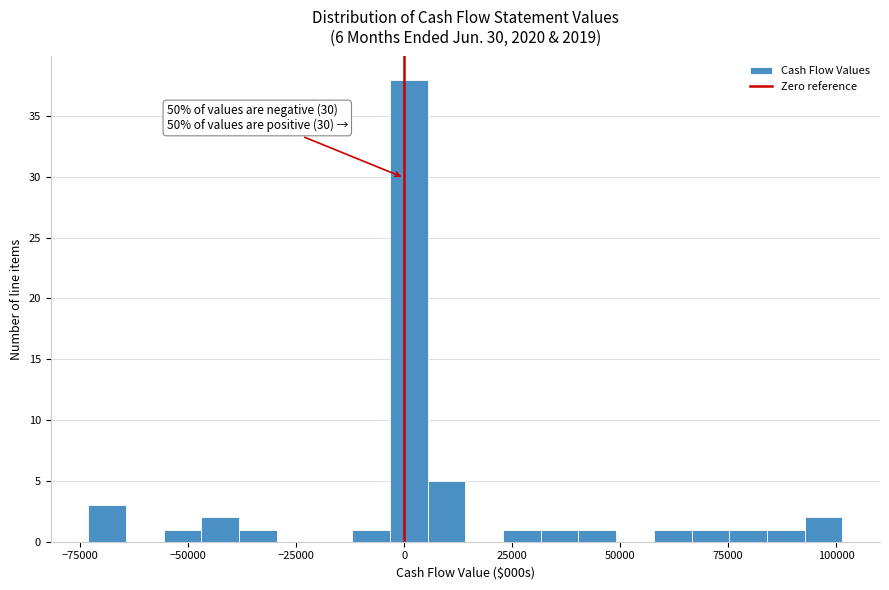

Around what value on the x-axis is the tallest bar? Give the approximate position of its centre, as read against the axis.

0